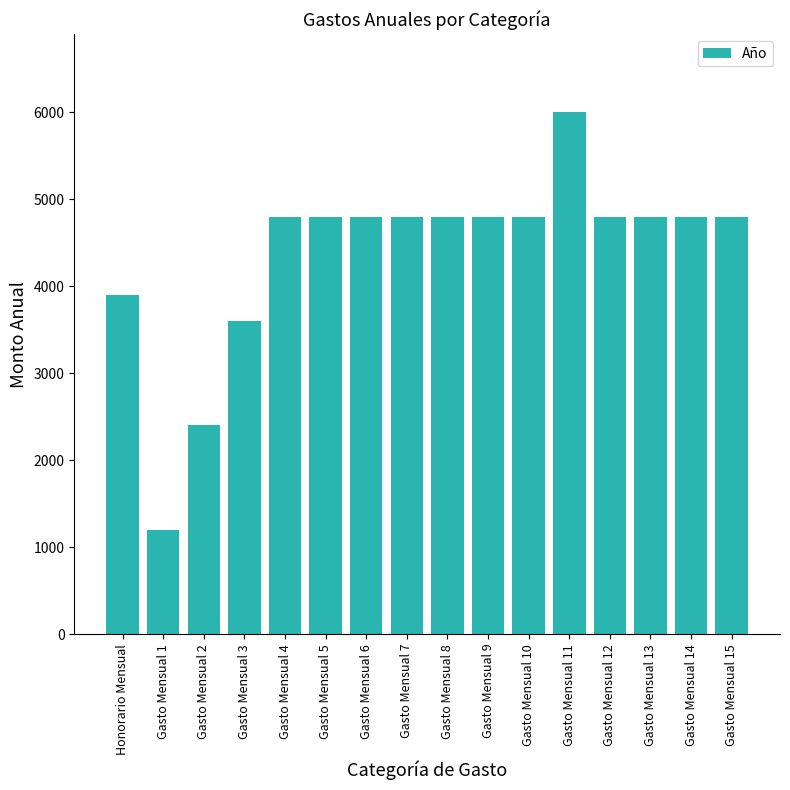

What is the value of the 11th bar from the left?

4800